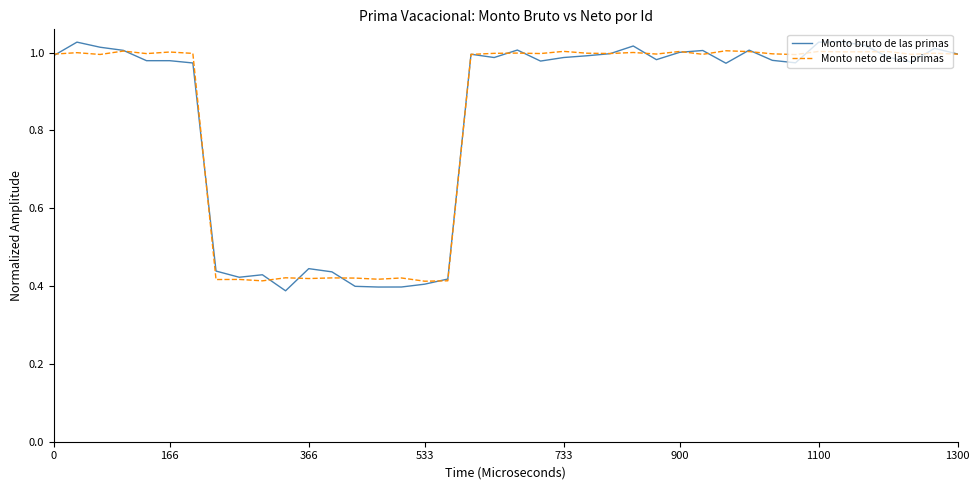

What is the sum of all Monto neto de las primas values?

33.6